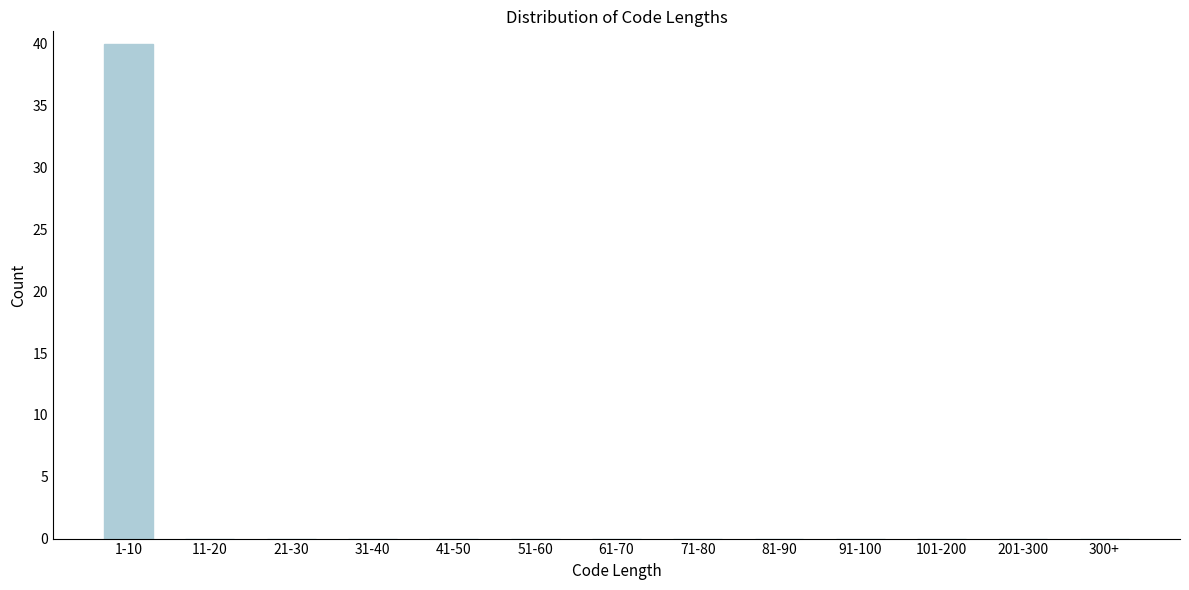

Reading left to right, what are all the values shown in this chart?

1-10=40	11-20=0	21-30=0	31-40=0	41-50=0	51-60=0	61-70=0	71-80=0	81-90=0	91-100=0	101-200=0	201-300=0	300+=0